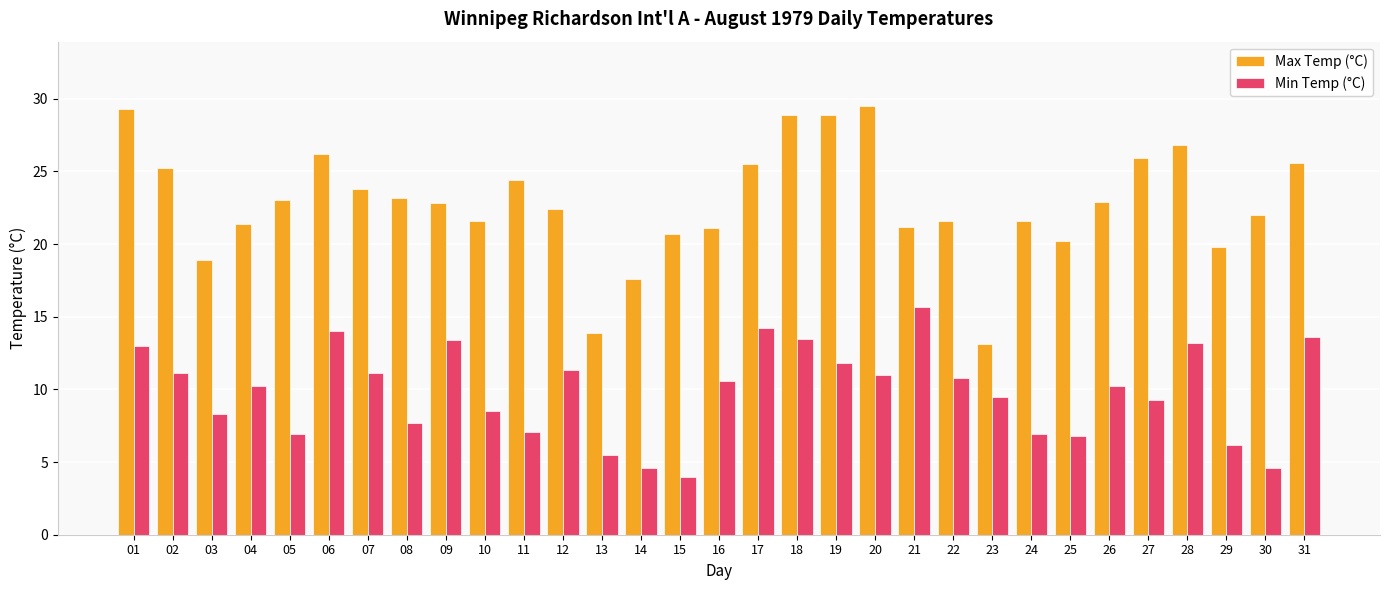

Which series changed the most between 24 and 29?

Max Temp (°C)